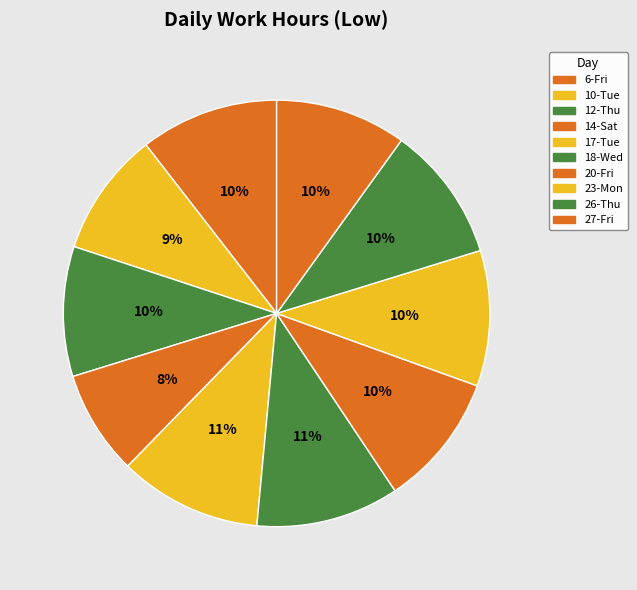

Is it true that 26-Thu is 10% of the pie?

True